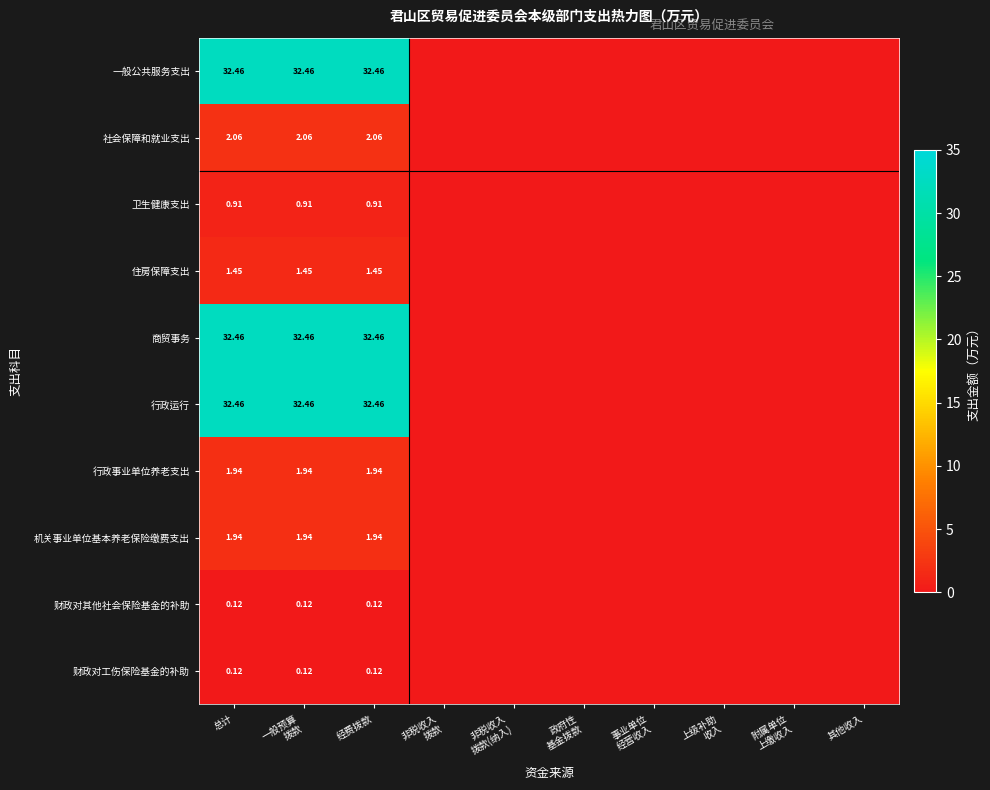

The value of 财政对工伤保险基金的补助 at 政府性 基金拨款 is 0.0. True or false?

False